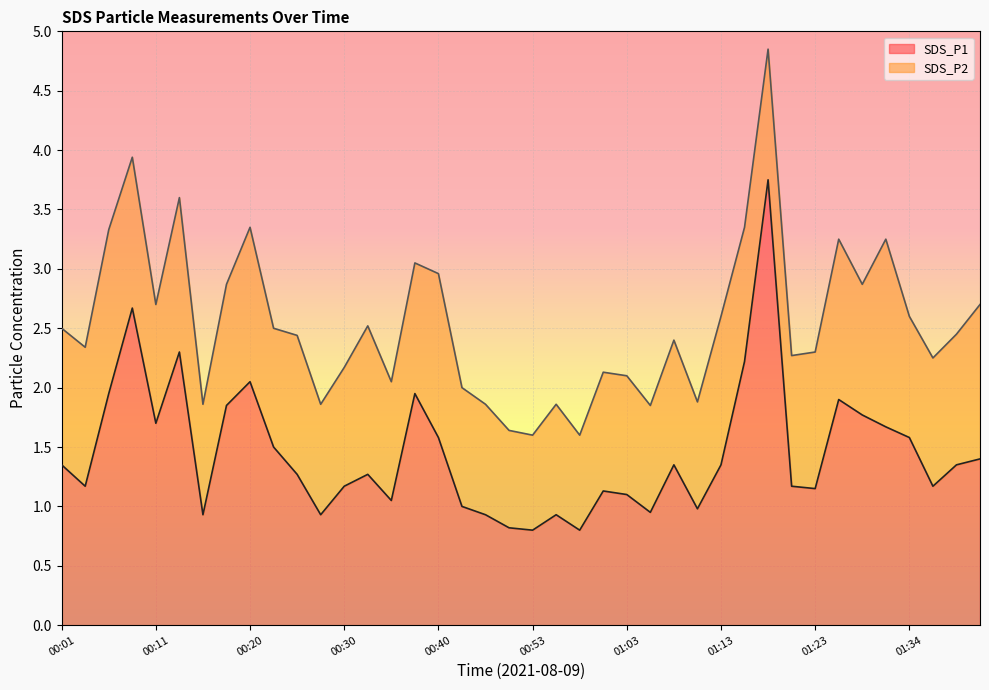

What is the minimum value shown in the chart?

0.8